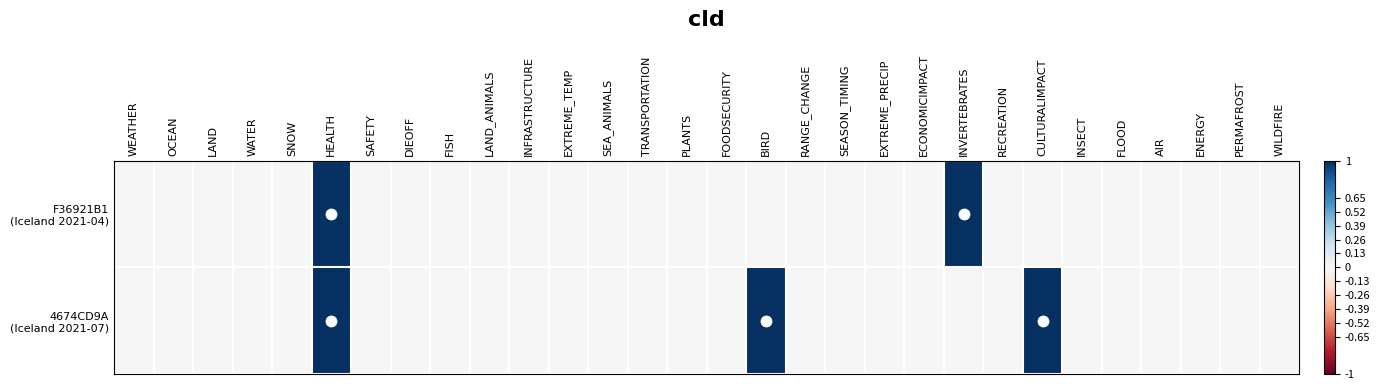

How many distinct data groups are displayed?

2